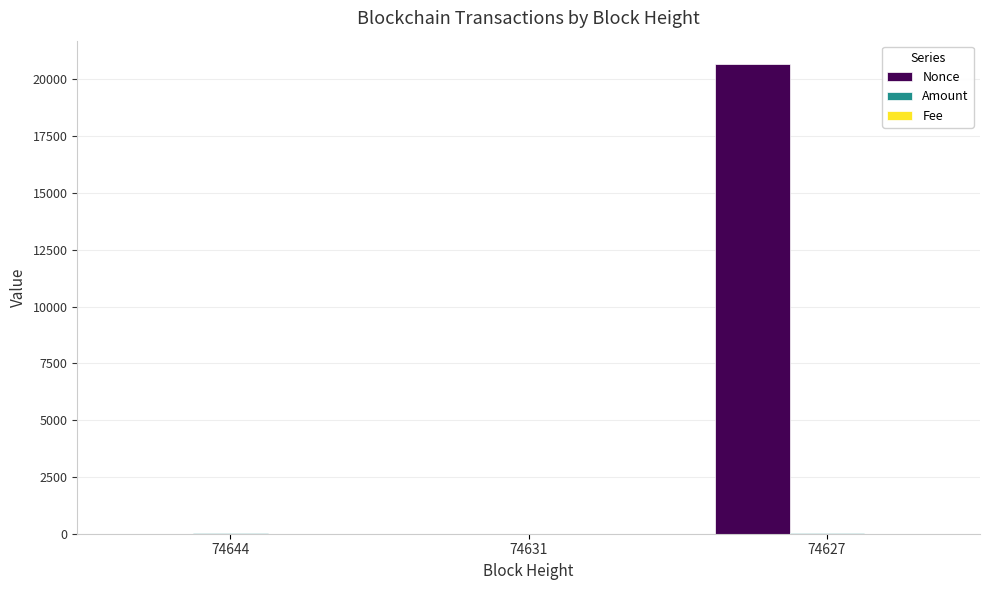

Are the bars grouped side by side (vs. stacked)?

Yes